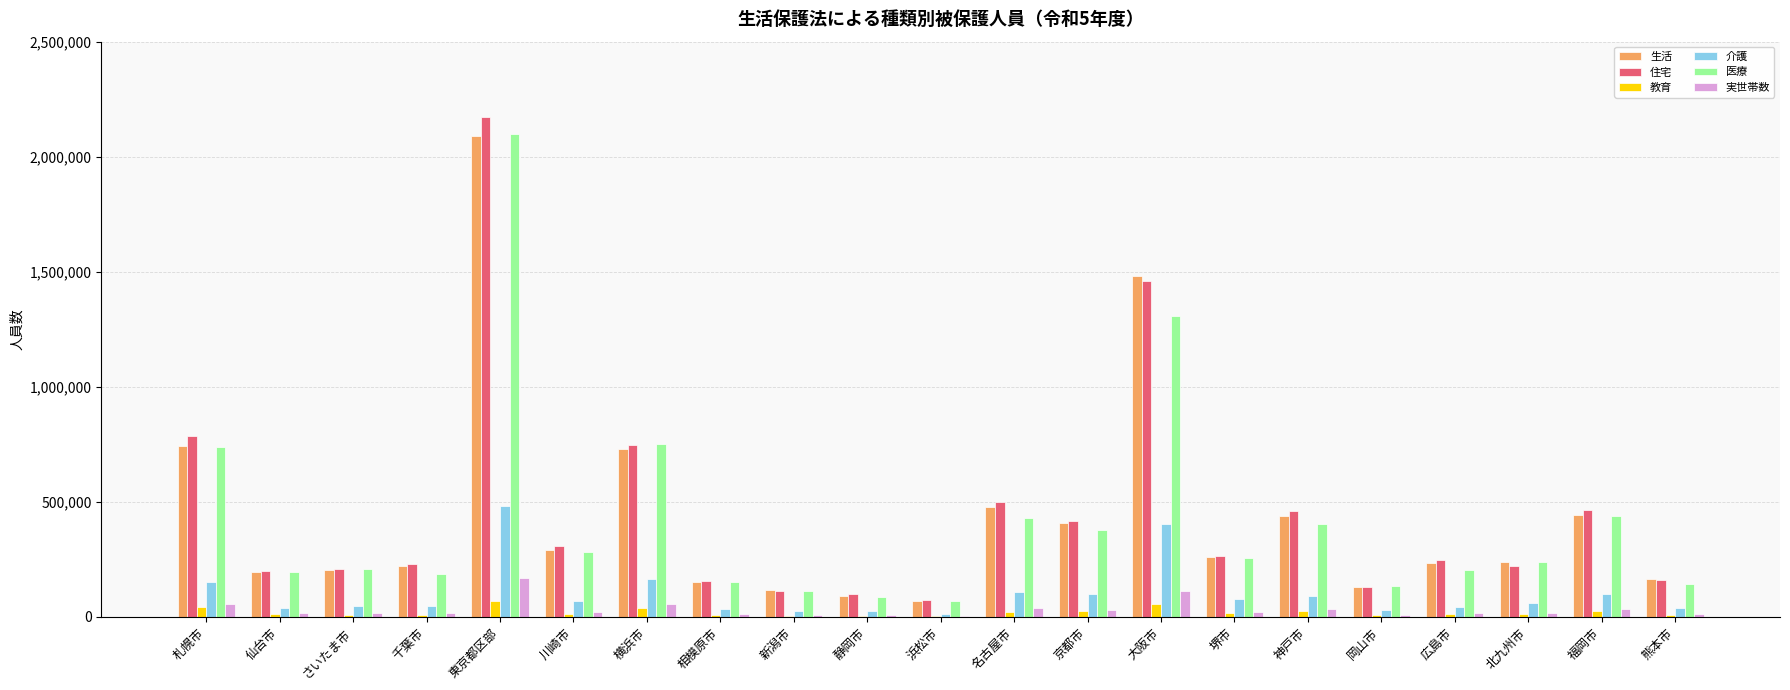

The 生活 series shows 116427 at 新潟市. True or false?

True